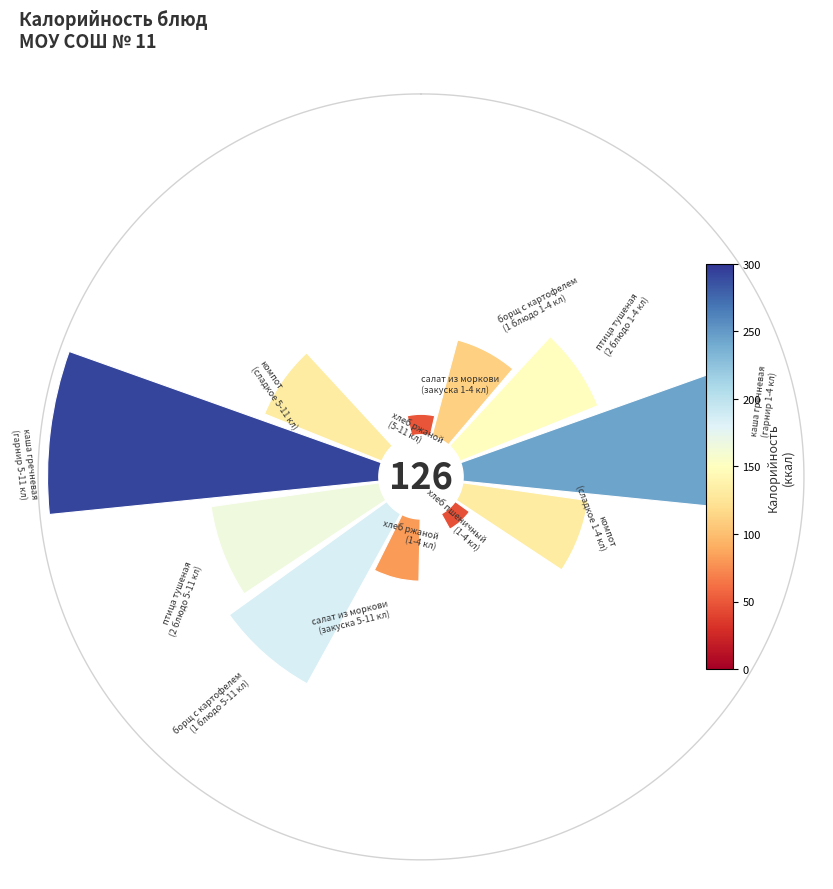

Are the bars horizontal?

No